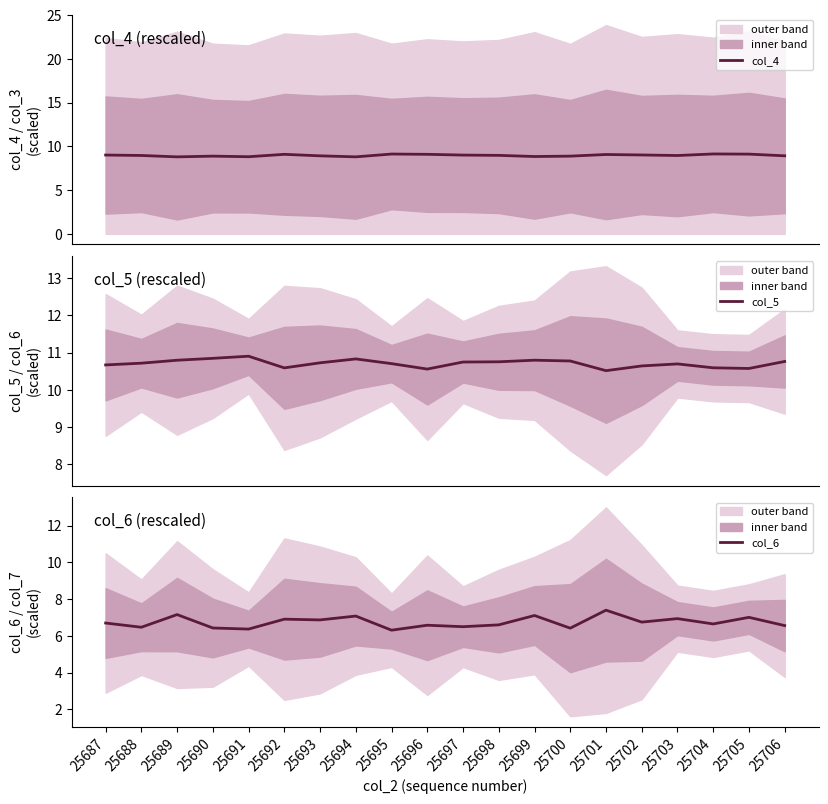

What is the total value across all series at 25705?

26.7